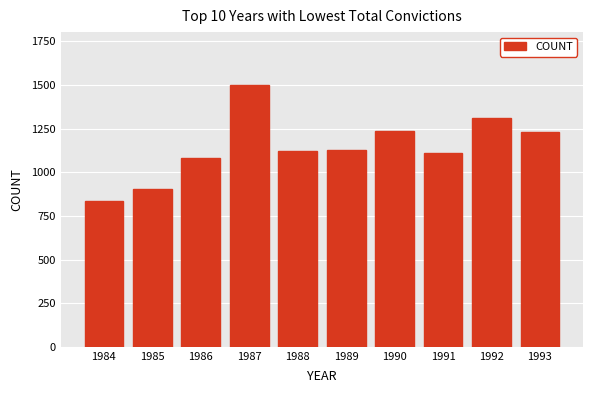

Is it true that the value at 1992 is 729?

False